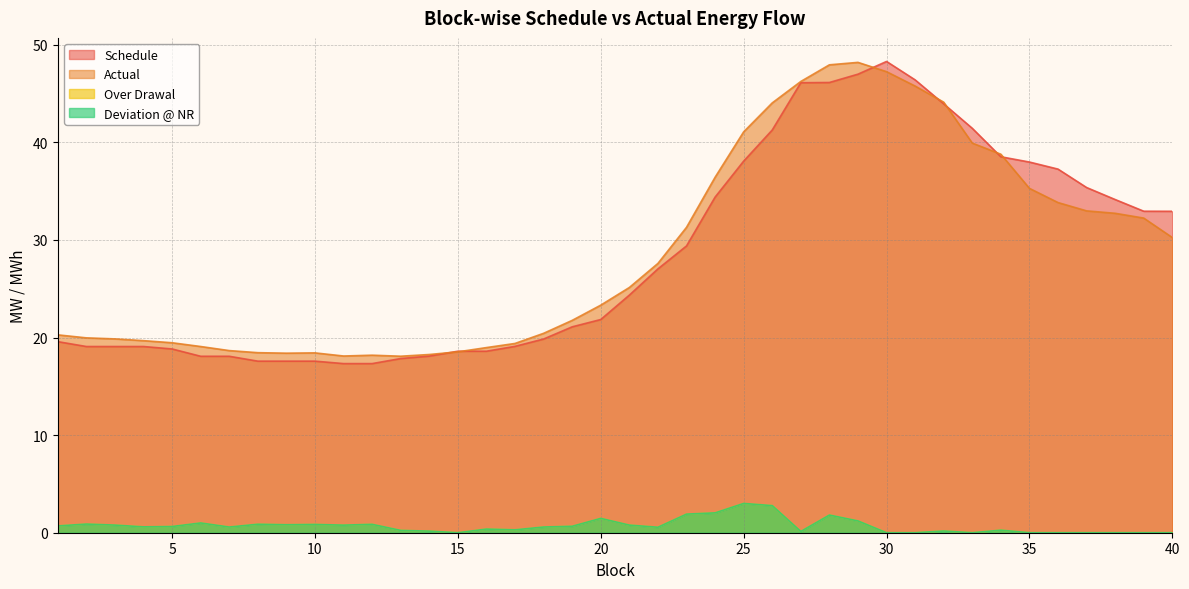

True or false: Over Drawal has a value of 1.8 at 28.

True